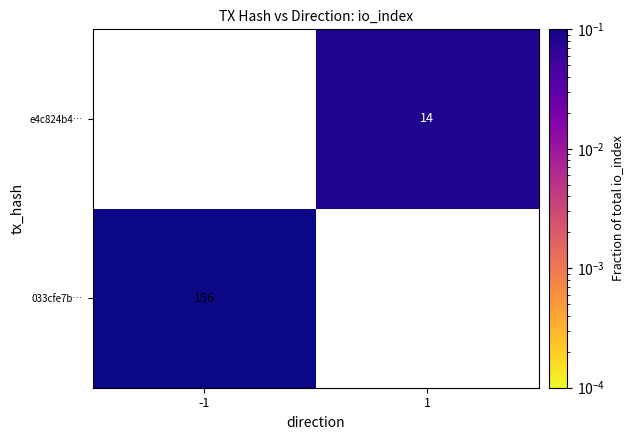

What is the maximum value shown in the chart?

0.9